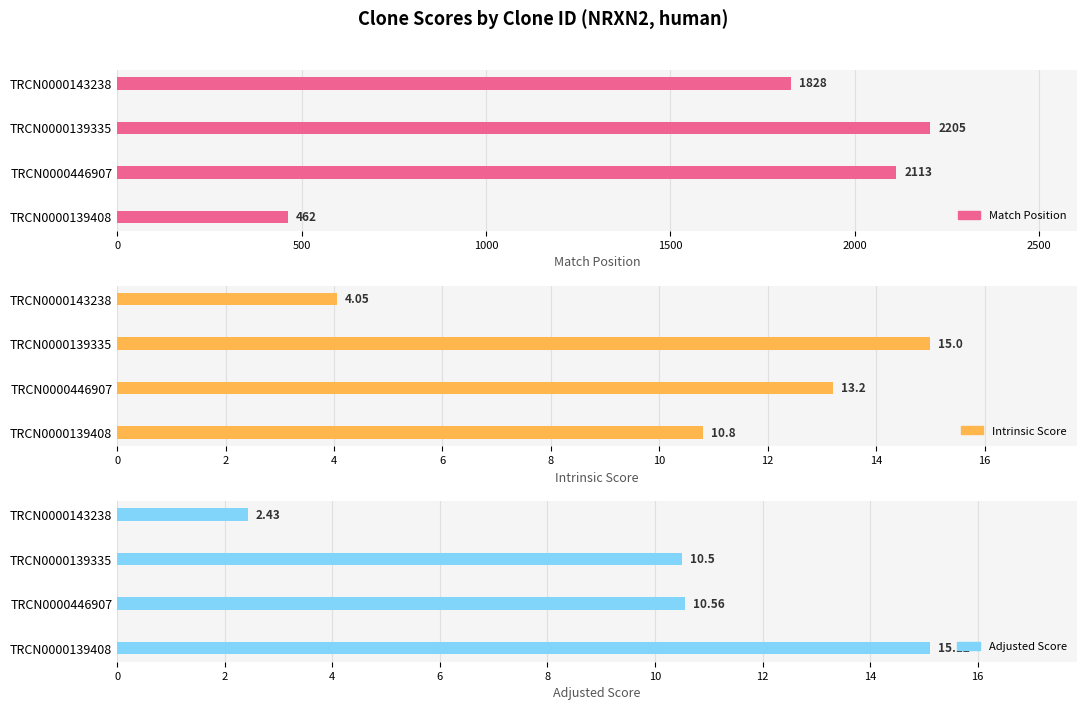

The value of Match Position at TRCN0000139335 is 1258.9. True or false?

False